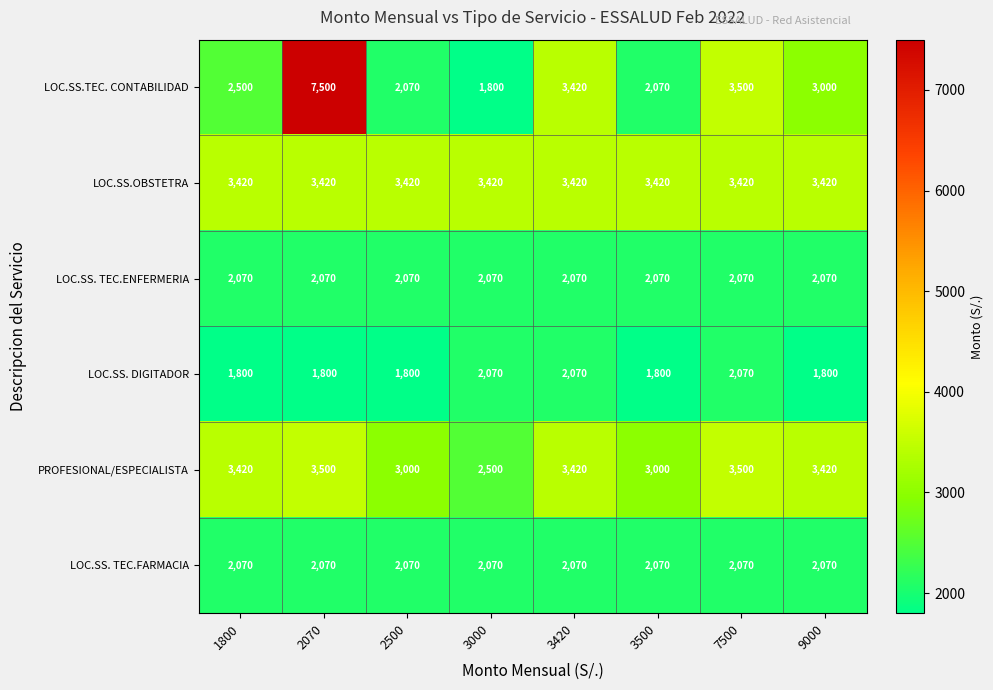

What is the total value across all series at 2500?

14430